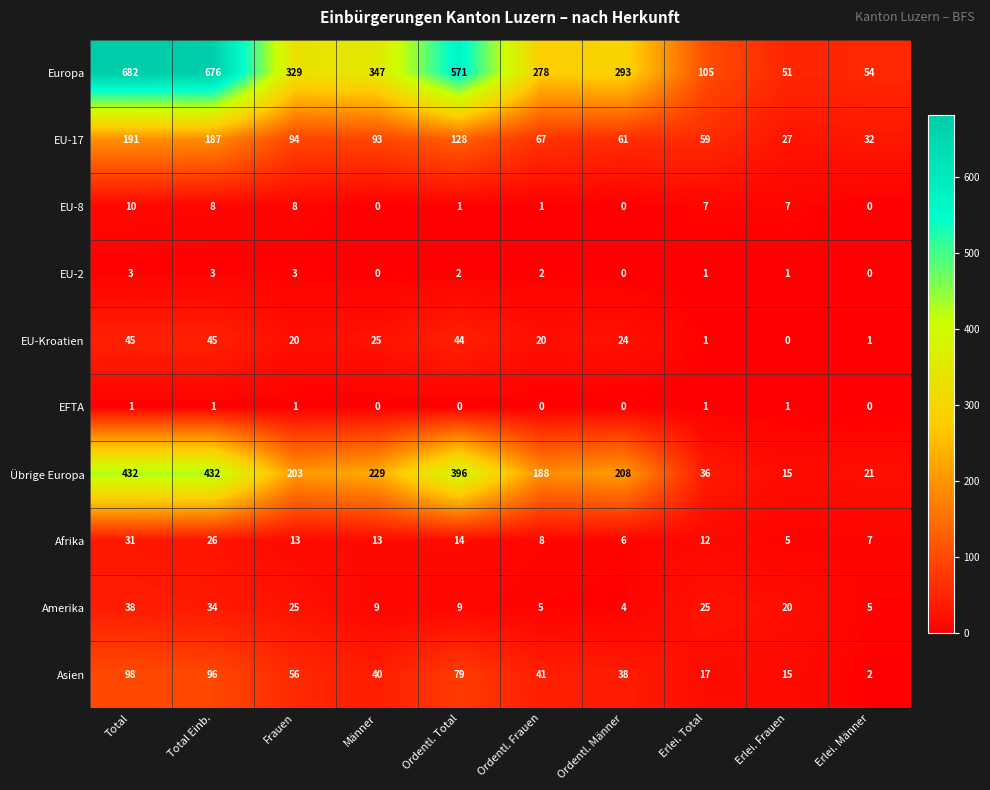

Rank the series by their maximum value, from highest to lowest.

Europa, Übrige Europa, EU-17, Asien, EU-Kroatien, Amerika, Afrika, EU-8, EU-2, EFTA